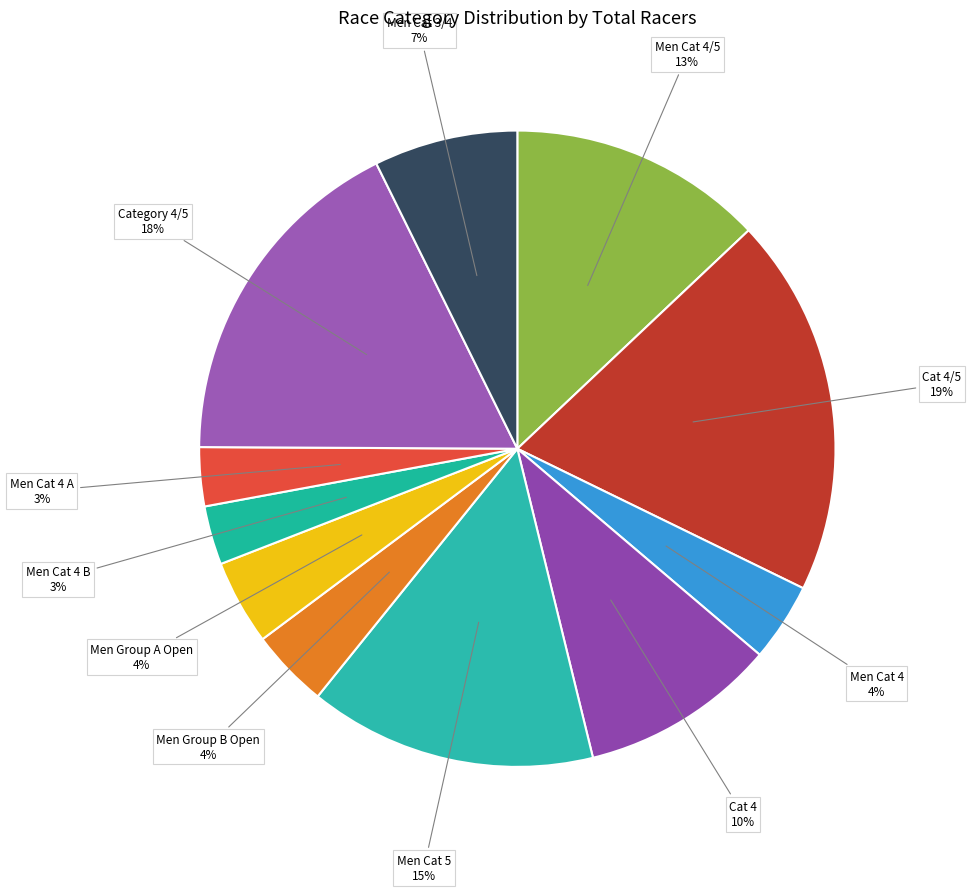

The Men Cat 4/5 slice represents 1% of the pie. True or false?

False